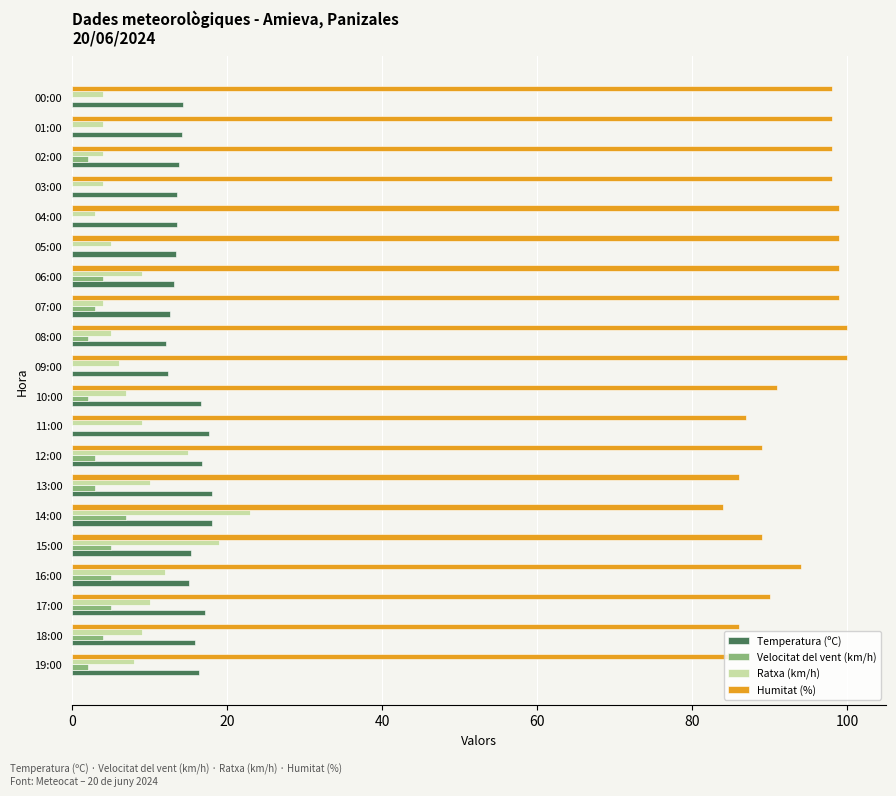

What is the highest value of the Temperatura (ºC) series?

18.0